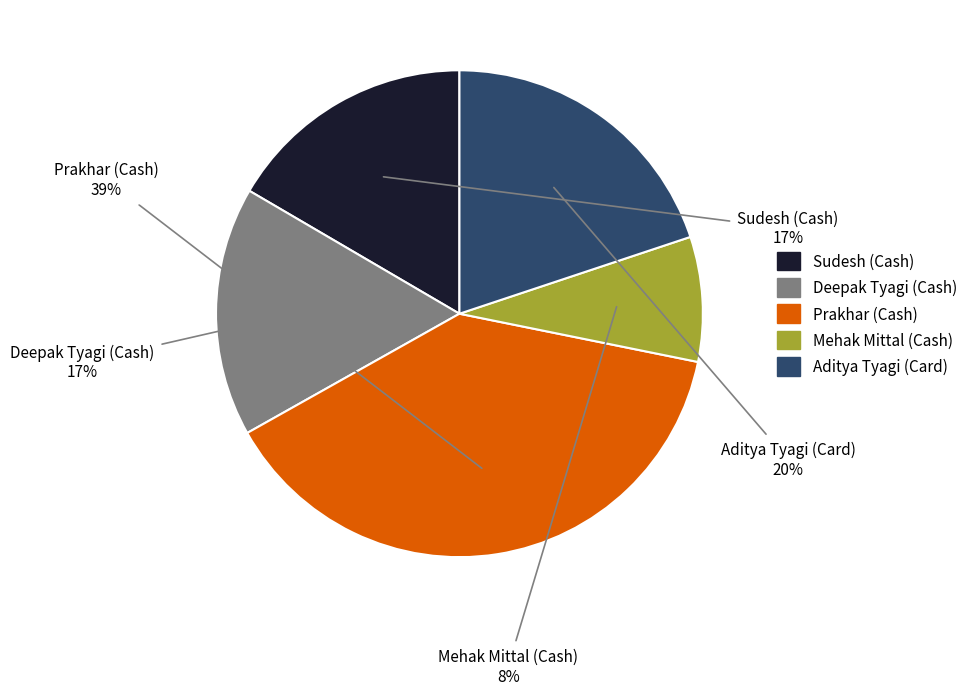

Is there any slice that represents more than half of the pie?

No